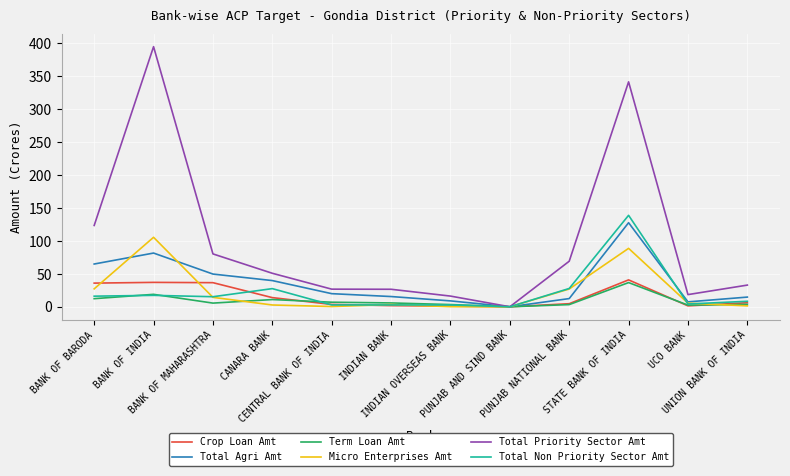

What is the difference between the maximum and second lowest values in the Term Loan Amt series?

34.2